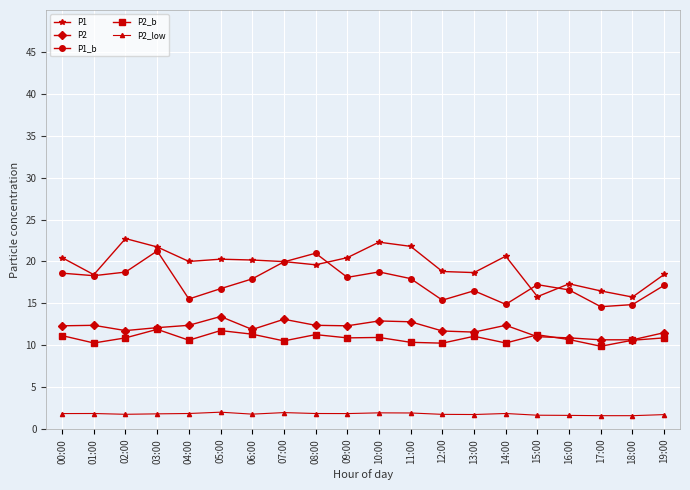

What is the difference between the highest and lowest values at 13:00?

16.9